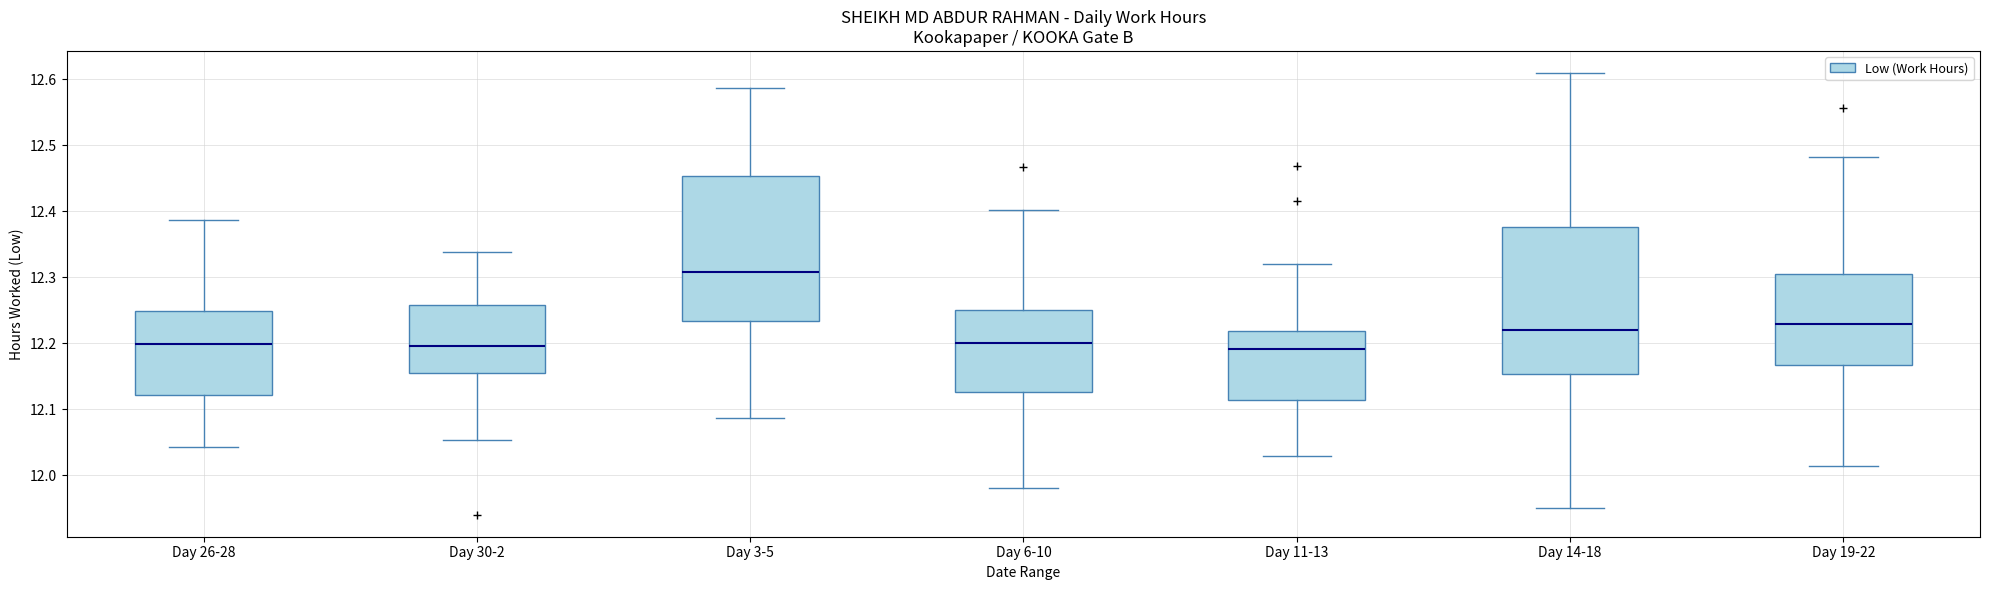

Reading left to right, read every box against the y-axis: the position of its median line, the range the box covers, and the ends of its whiskers. The values are not printed on the chart, so give them approximately, as read against the axis.

Day 26-28: median 12.20, box 12.12 to 12.25, whiskers 12.04 to 12.39
Day 30-2: median 12.20, box 12.16 to 12.26, whiskers 12.05 to 12.34
Day 3-5: median 12.31, box 12.23 to 12.45, whiskers 12.09 to 12.59
Day 6-10: median 12.20, box 12.13 to 12.25, whiskers 11.98 to 12.40
Day 11-13: median 12.19, box 12.11 to 12.22, whiskers 12.03 to 12.32
Day 14-18: median 12.22, box 12.15 to 12.38, whiskers 11.95 to 12.61
Day 19-22: median 12.23, box 12.17 to 12.31, whiskers 12.01 to 12.48